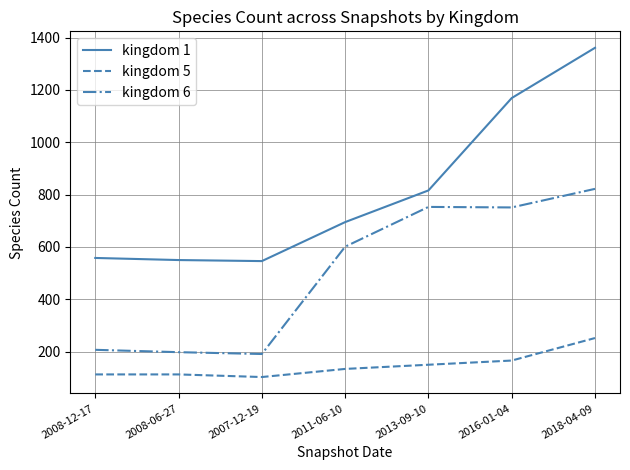

Which series has the largest total across all categories?

kingdom 1